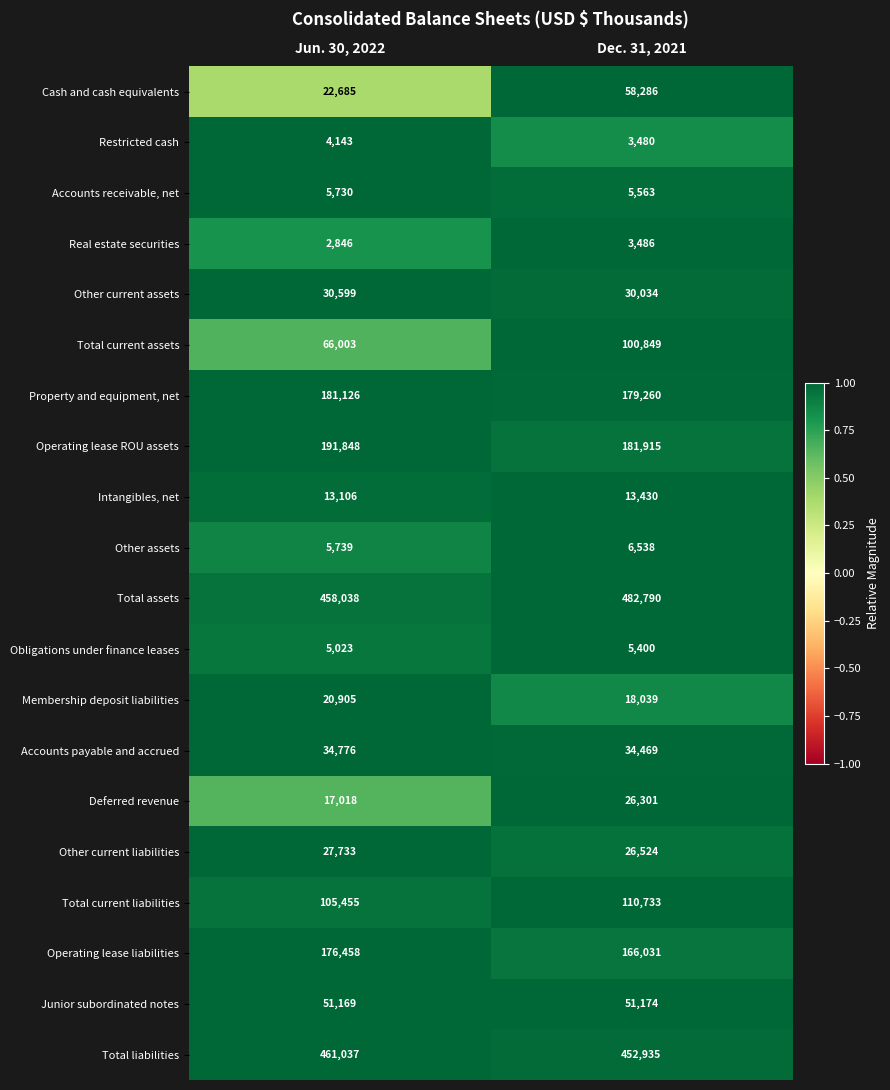

At which label is Operating lease ROU assets closest to 186881?

Dec. 31, 2021